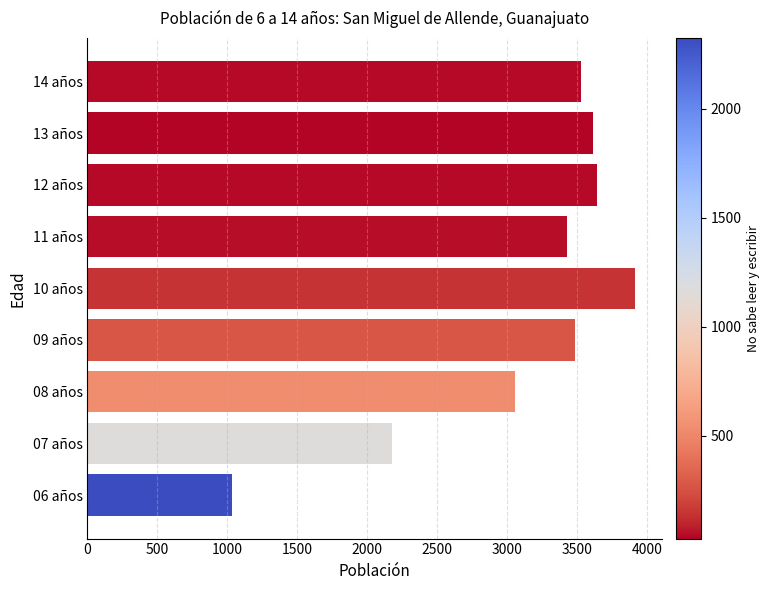

What is the change in value from 07 años to 08 años?

+874